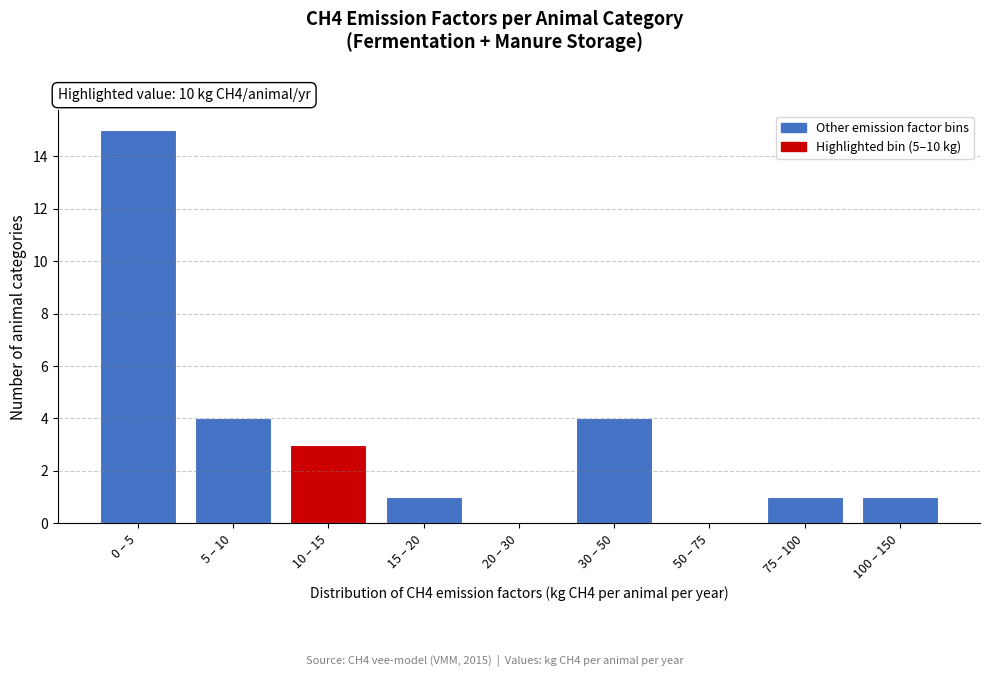

Reading left to right, what are all the values shown in this chart?

0 – 5=15	5 – 10=4	10 – 15=3	15 – 20=1	20 – 30=0	30 – 50=4	50 – 75=0	75 – 100=1	100 – 150=1